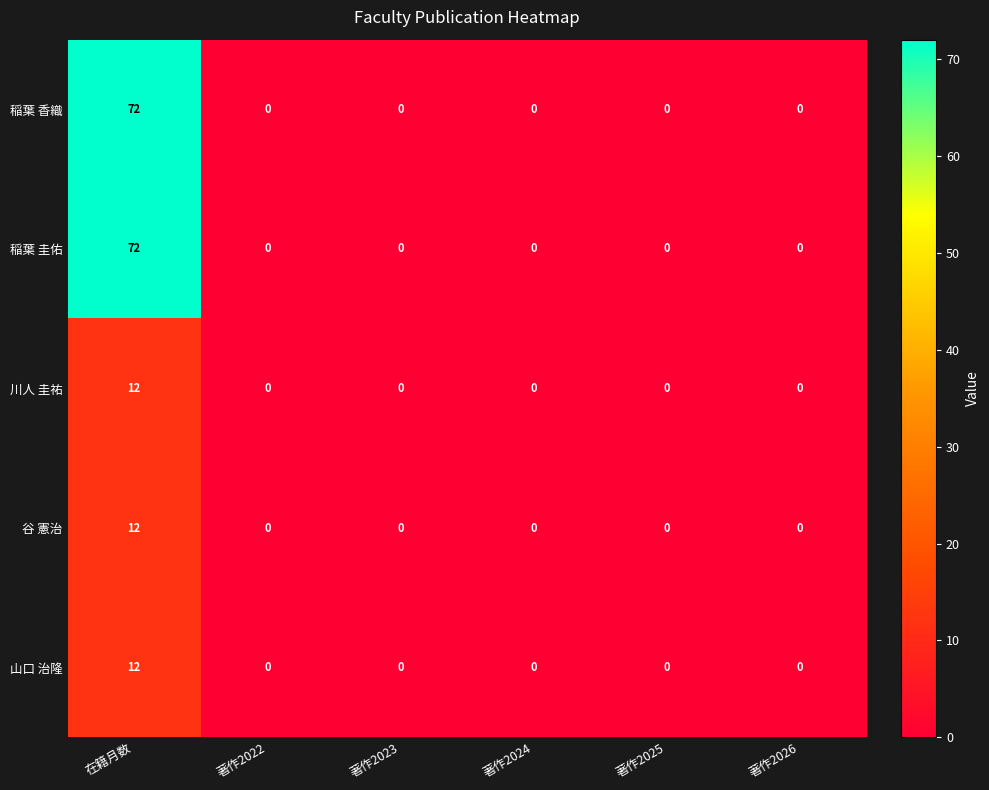

What is the sum of all 谷 憲治 values?

12